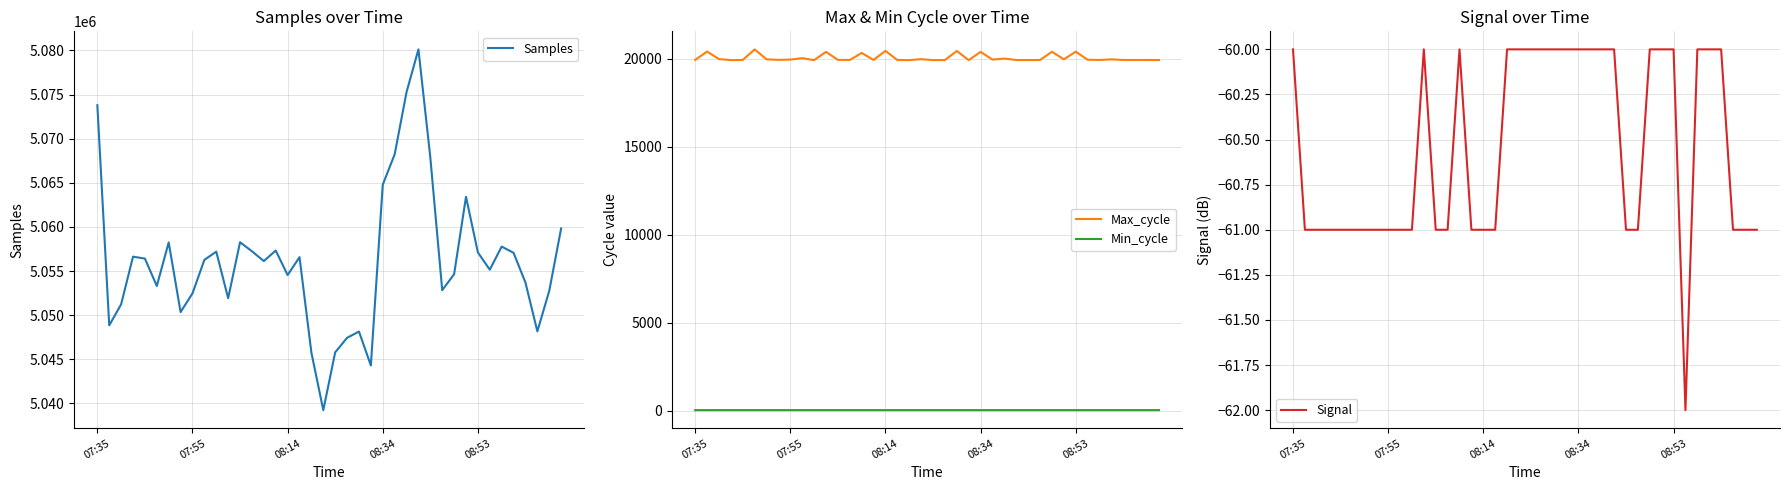

Is this an area chart (filled region under the line)?

No